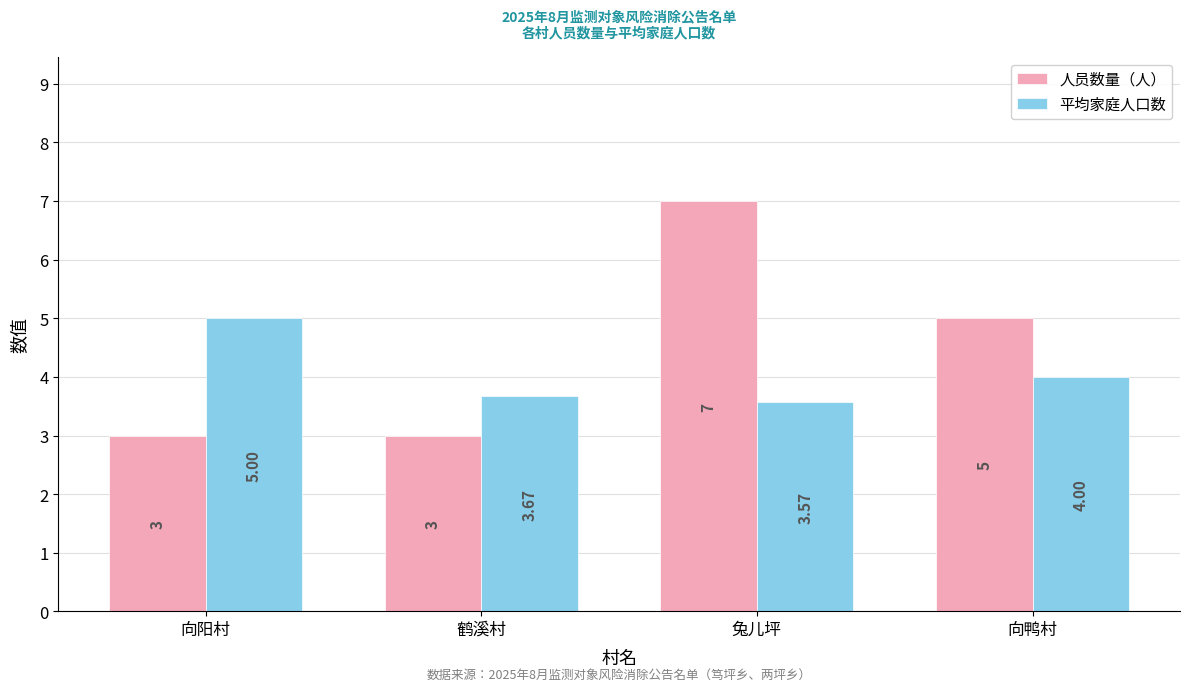

Which series has the widest spread of values?

人员数量（人）